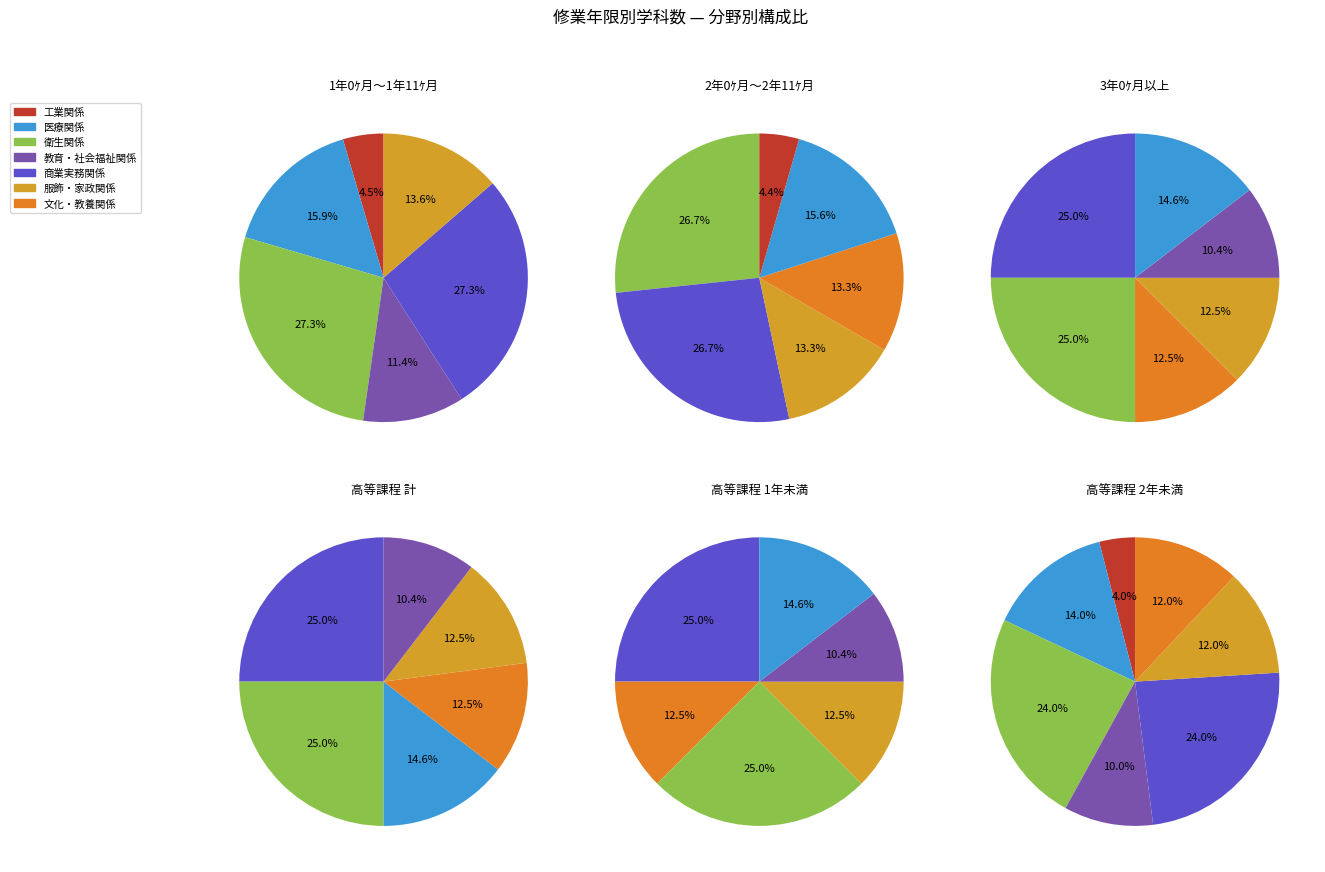

What is the smallest slice in the pie chart?

工業関係